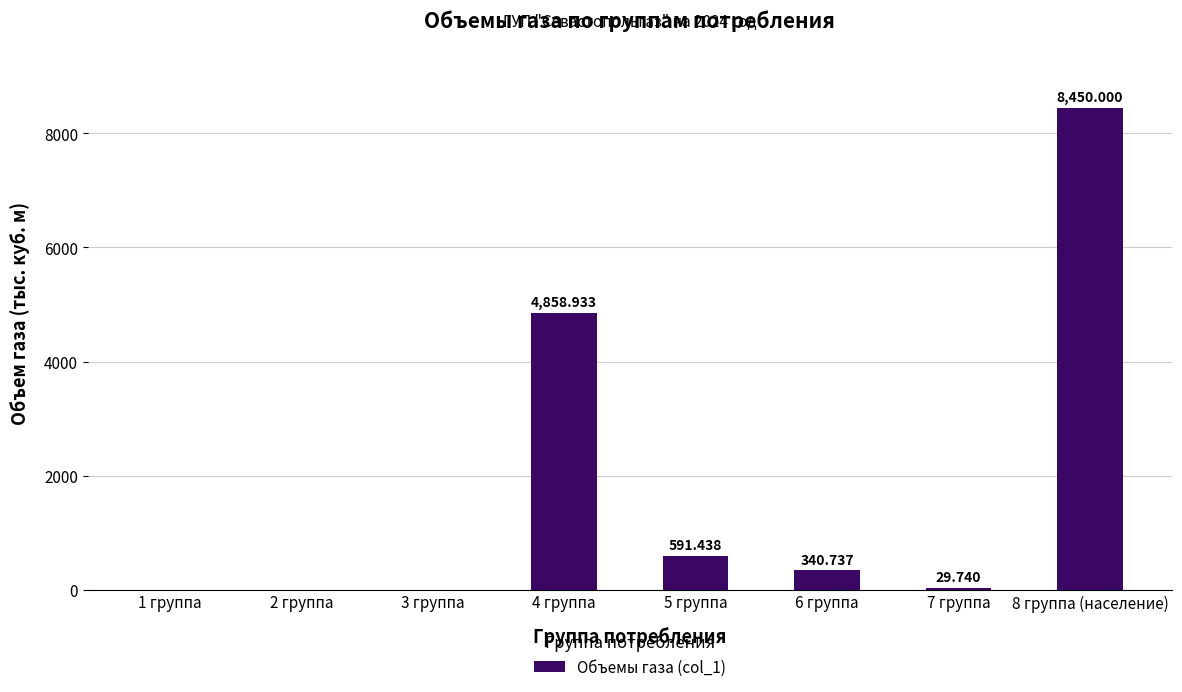

Count the number of categories in the chart.

8